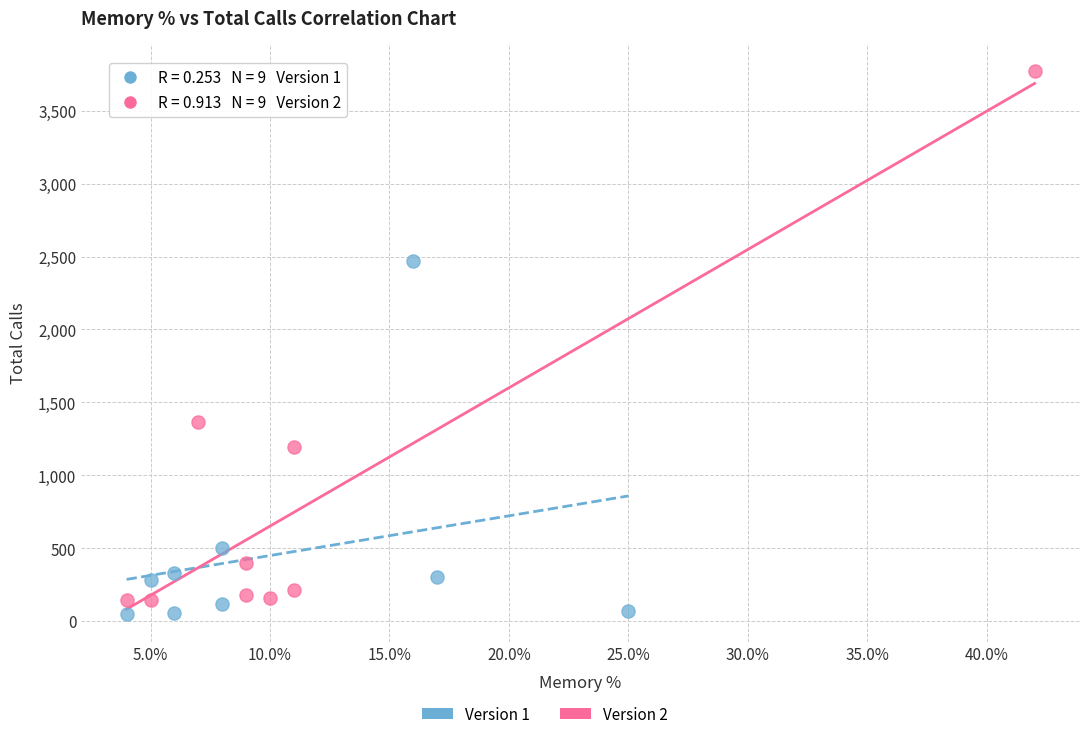

Which series contains the lowest Y value?

Version 1